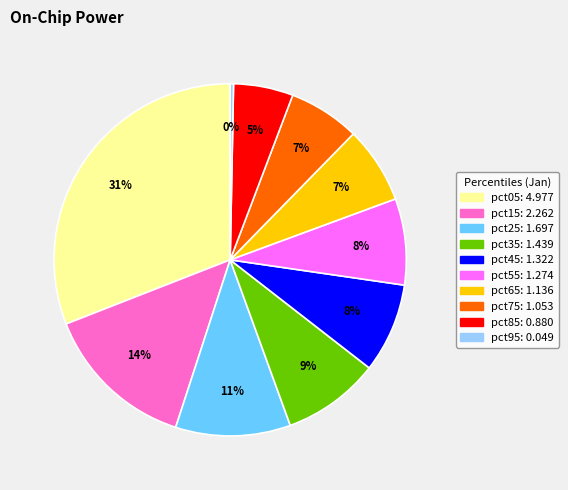

Is the sum of pct25 and pct75 greater than half?

No